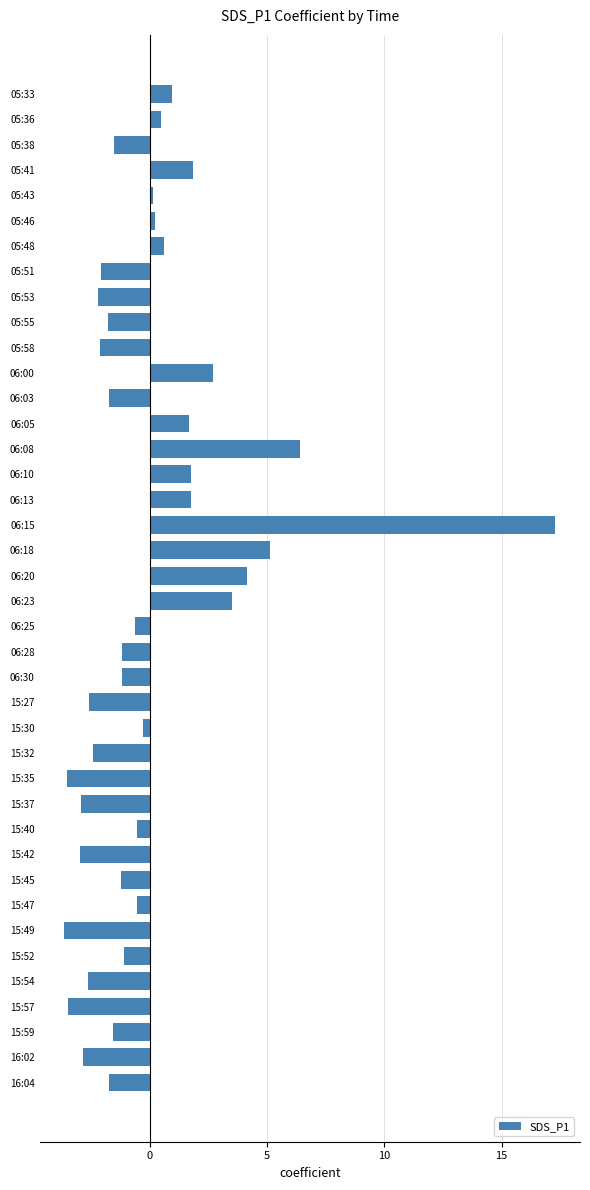

Does the chart contain stacked bars?

No